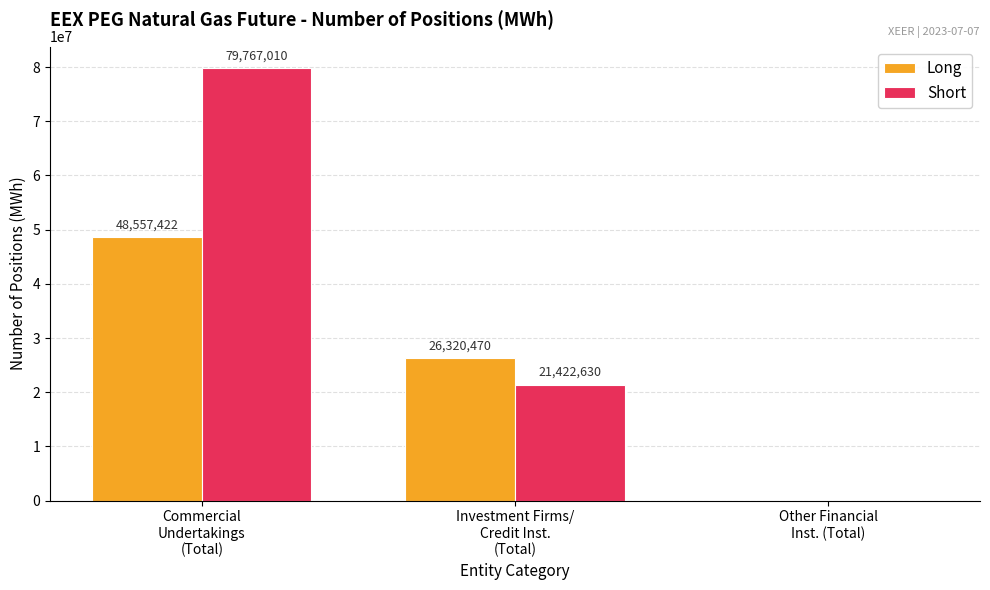

What is the maximum value shown in the chart?

79767010